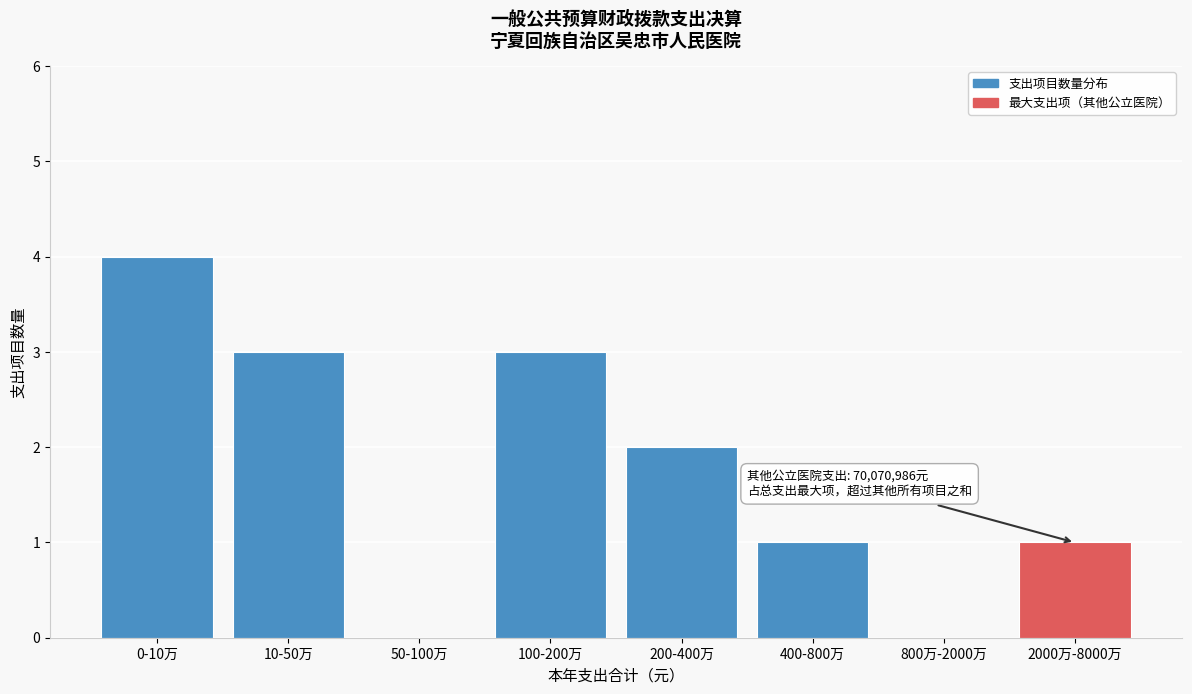

Reading right to left, extract all data points from this chart.

2000万-8000万=1	800万-2000万=0	400-800万=1	200-400万=2	100-200万=3	50-100万=0	10-50万=3	0-10万=4